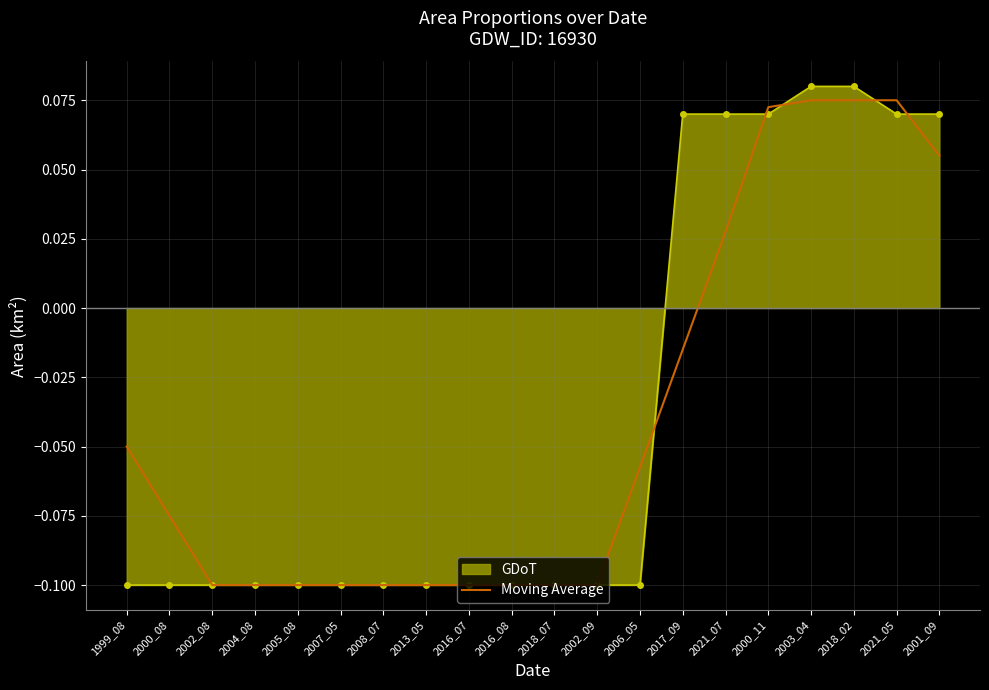

At which label does GDoT first exceed 0?

2017_09